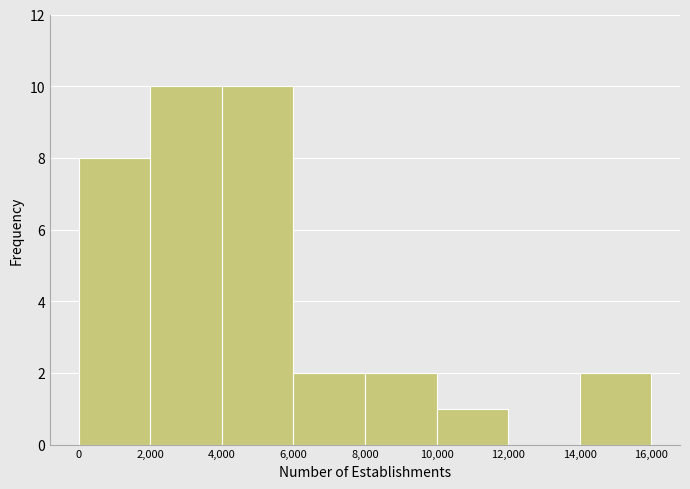

How tall is the bar that spans 10,000 to 12,000 on the x-axis? The values are not printed on the chart, so give them approximately, as read against the axis.

1